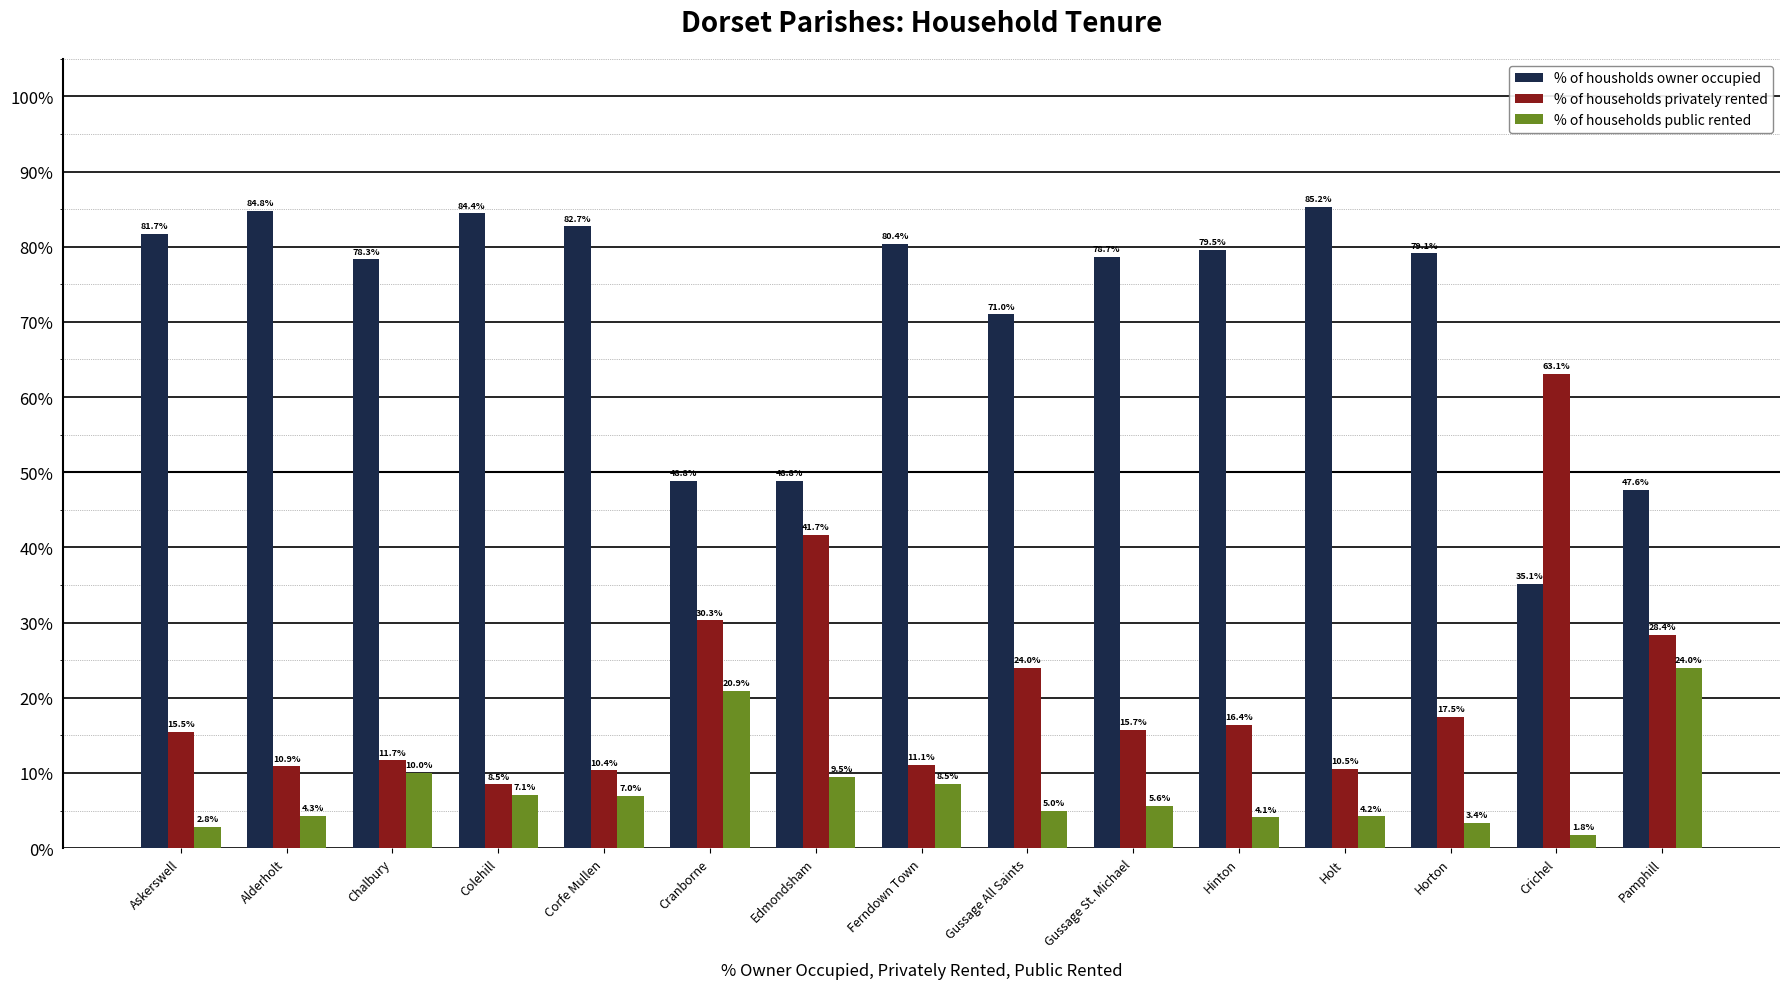

At which category does the chart reach its minimum across all series?

Crichel